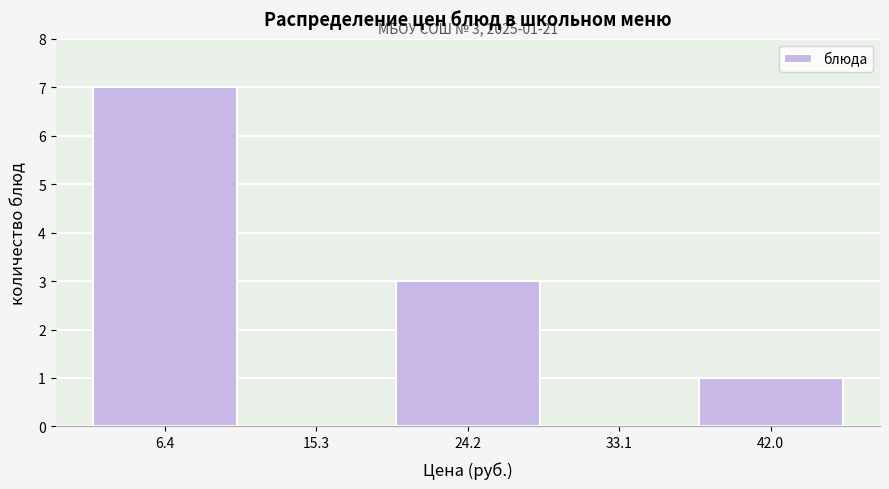

Which range on the x-axis has the tallest bar?

2 to 11